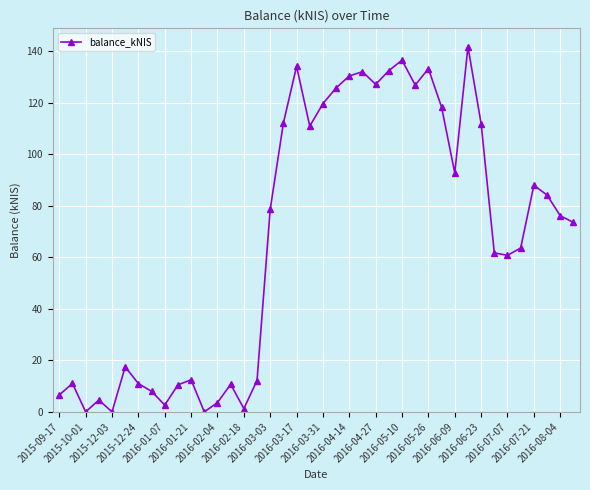

What is the maximum value shown in the chart?

141.8